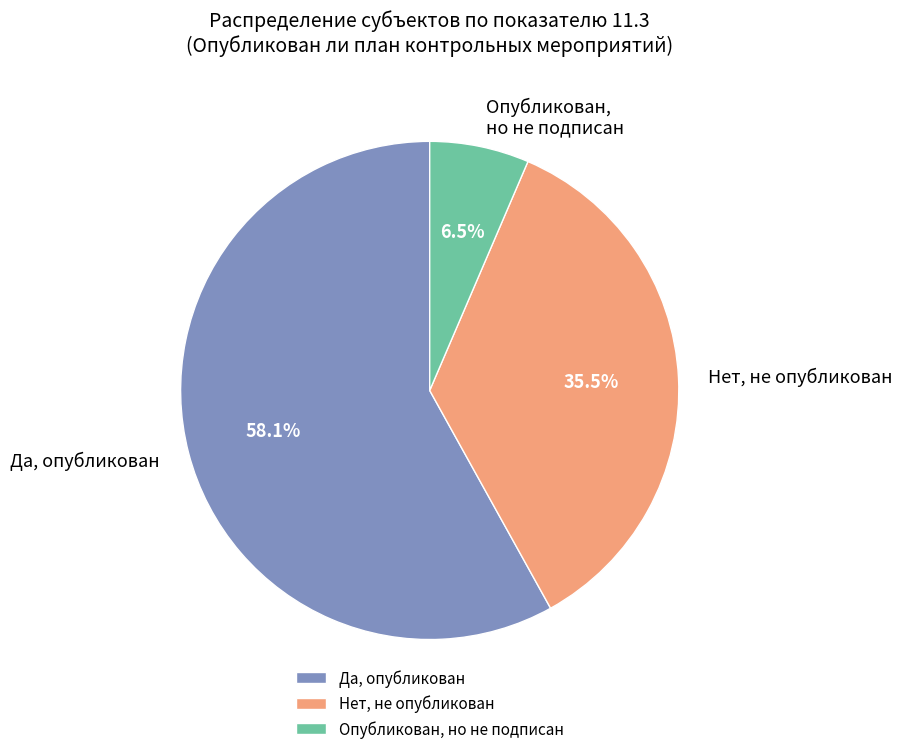

What is the ratio of the value at Да, опубликован to the value at Нет, не опубликован?

1.6